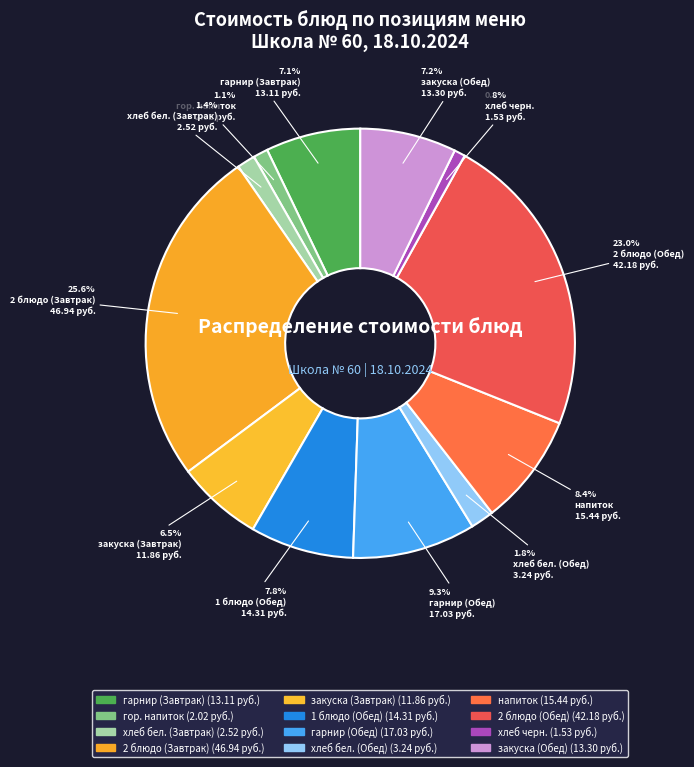

Which category has the smallest portion of the pie?

хлеб черн.